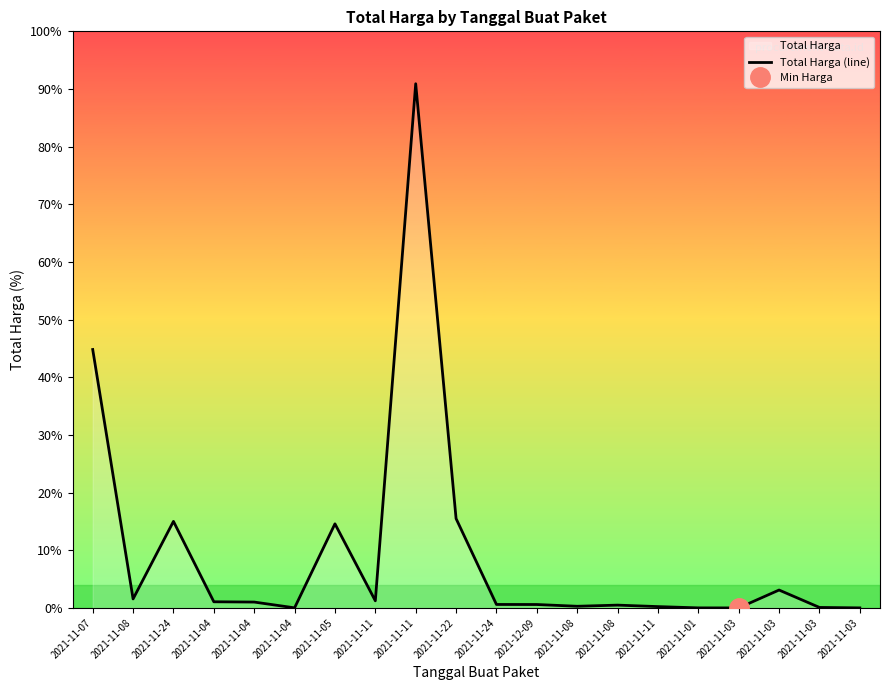

What is the label of the 12th point from the right?

2021-11-11